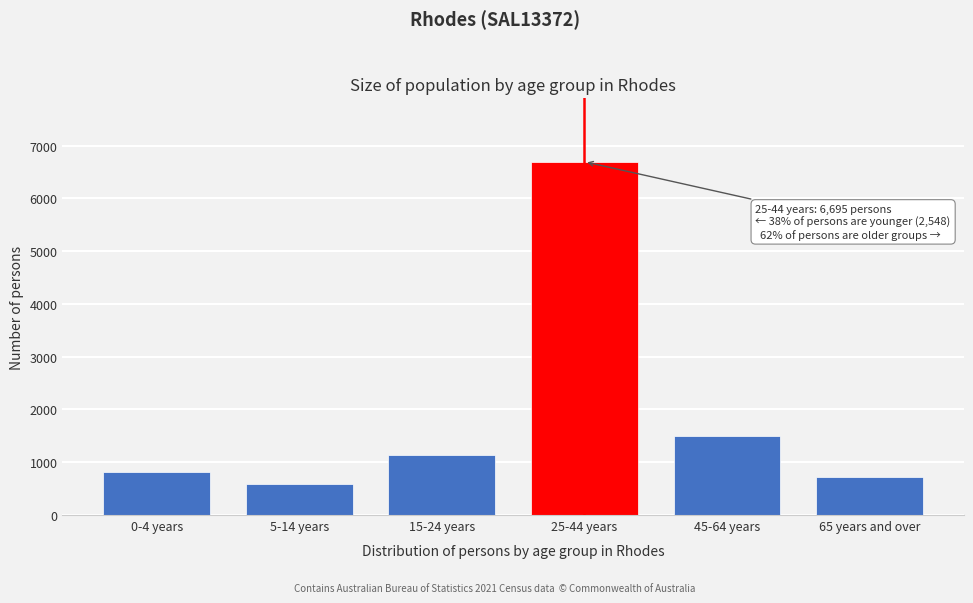

Reading right to left, extract all data points from this chart.

65 years and over=724	45-64 years=1490	25-44 years=6695	15-24 years=1147	5-14 years=594	0-4 years=807